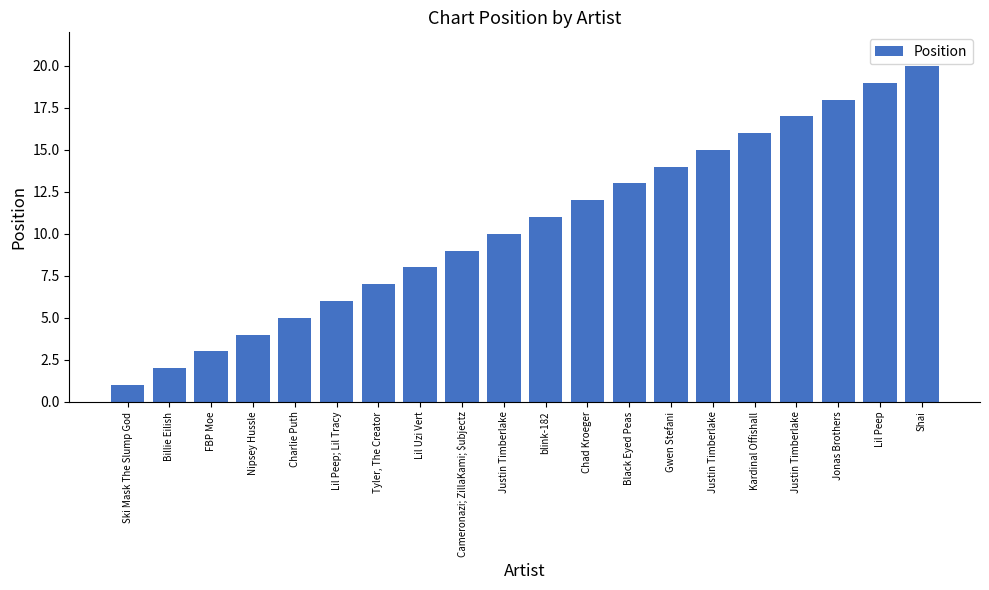

At which label is the value closest to 10?

Justin Timberlake